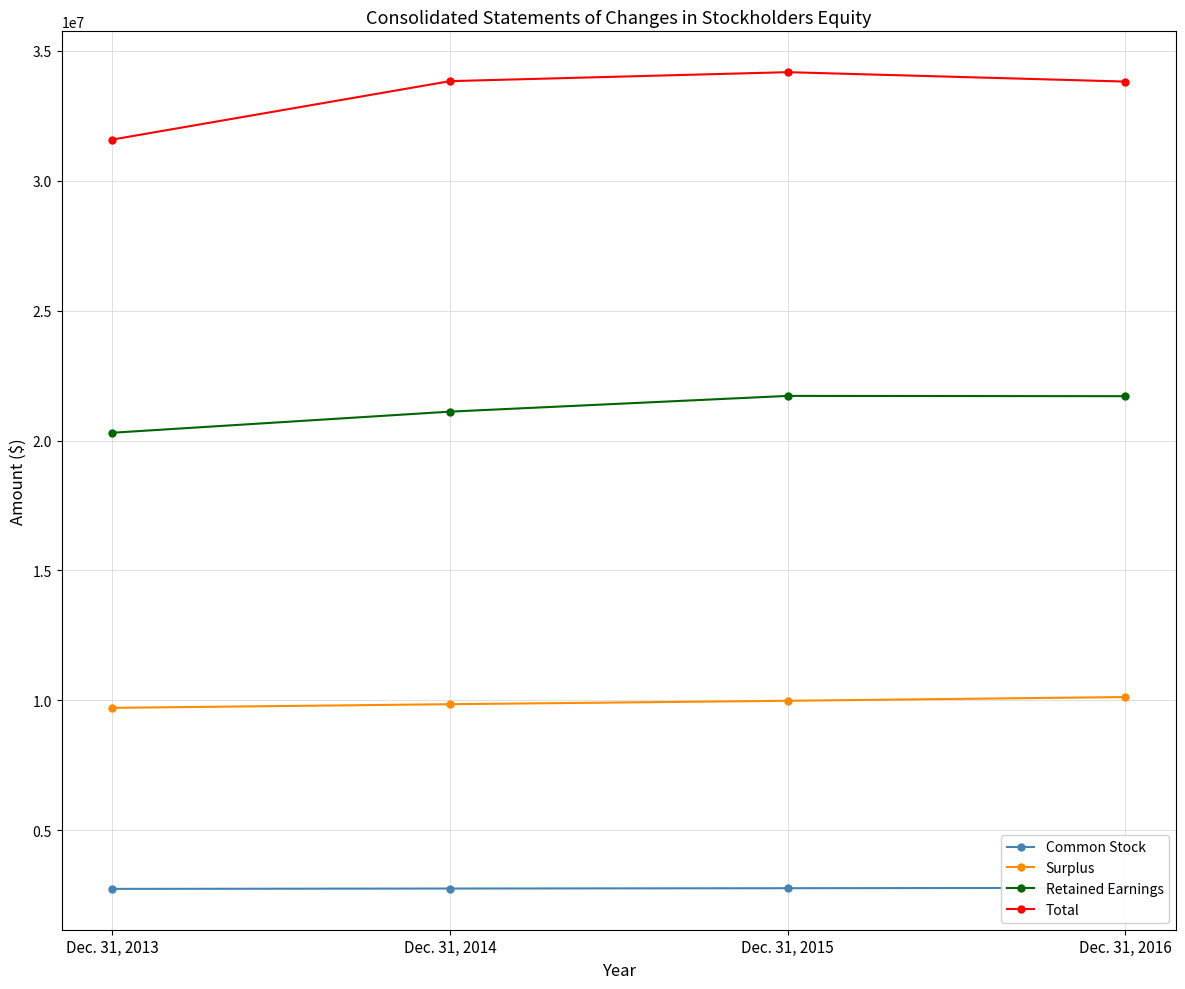

Which series has the largest total across all categories?

Total